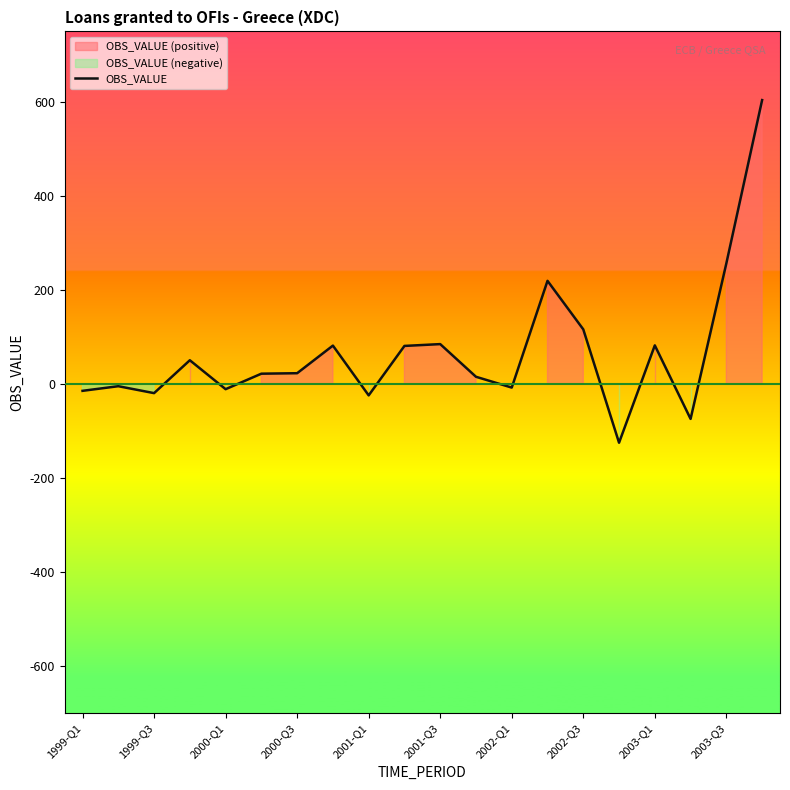

Where is OBS_VALUE nearest to the value 239?

2003-Q3